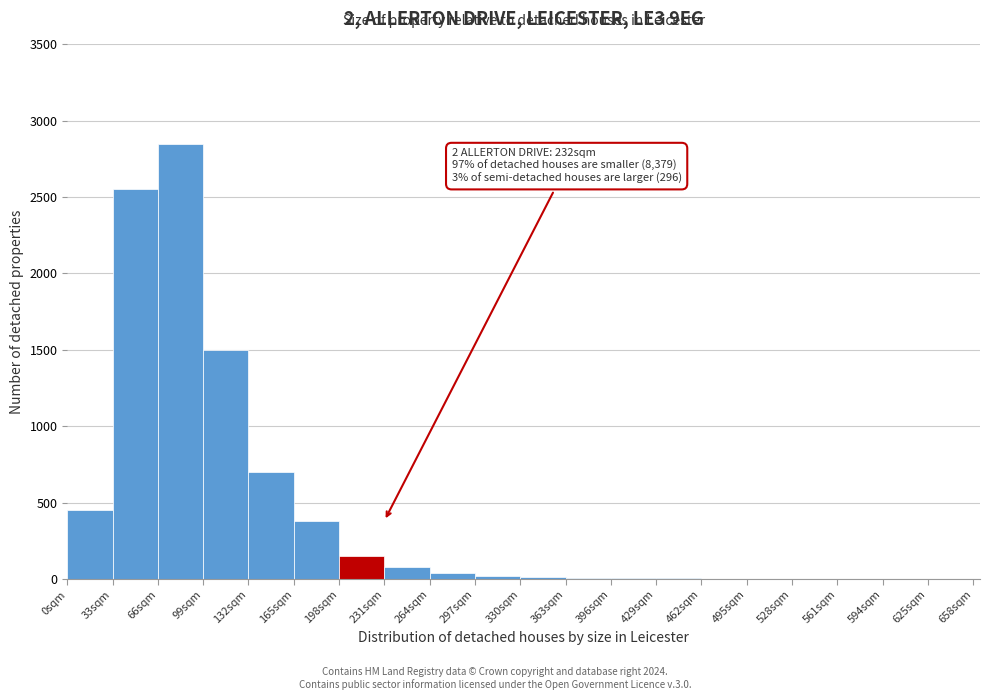

Over which range of the x-axis is the bar tallest?

66 to 99